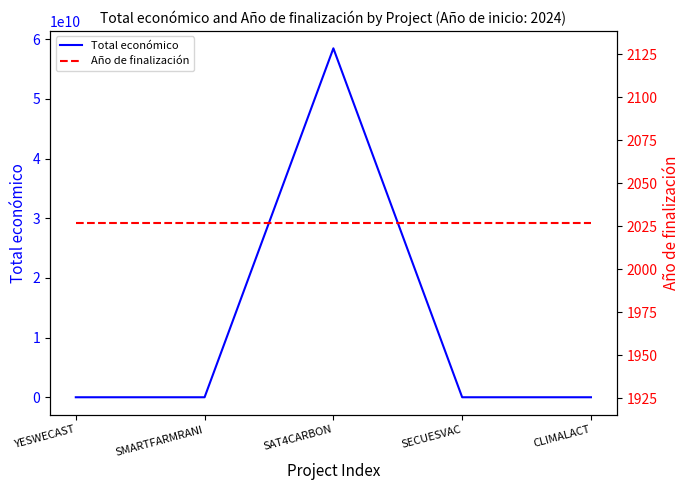

True or false: Año de finalización has a value of 3468 at SMARTFARMRANI.

False